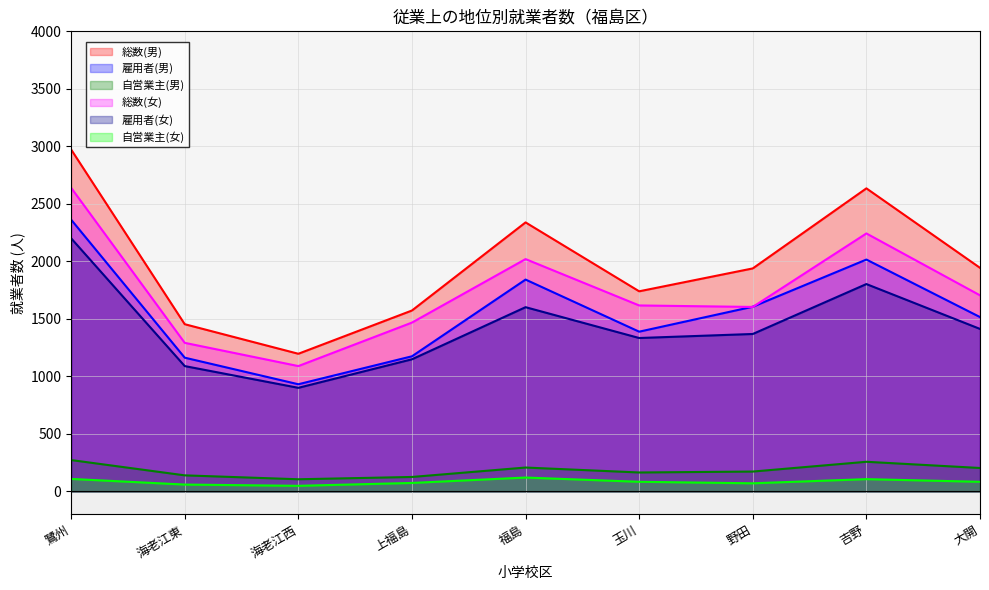

Which series has the largest total across all categories?

総数(男)